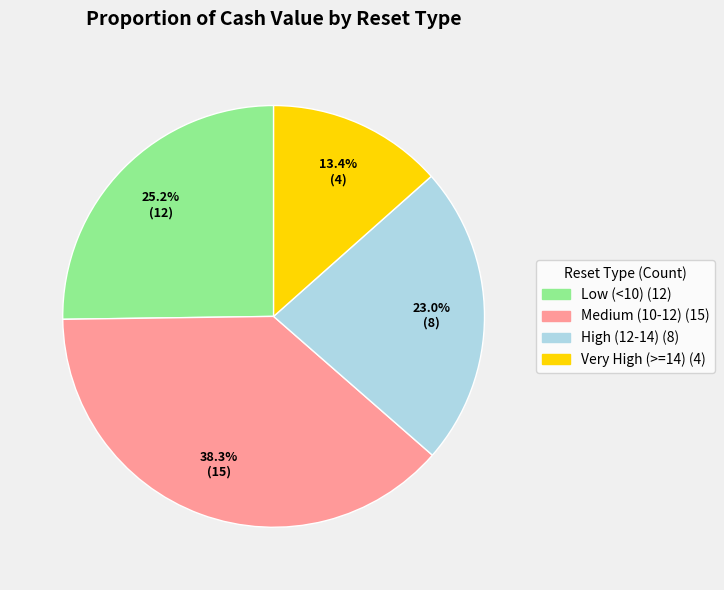

Which has a higher value, Medium (10-12) (15) or Very High (>=14) (4)?

Medium (10-12) (15)